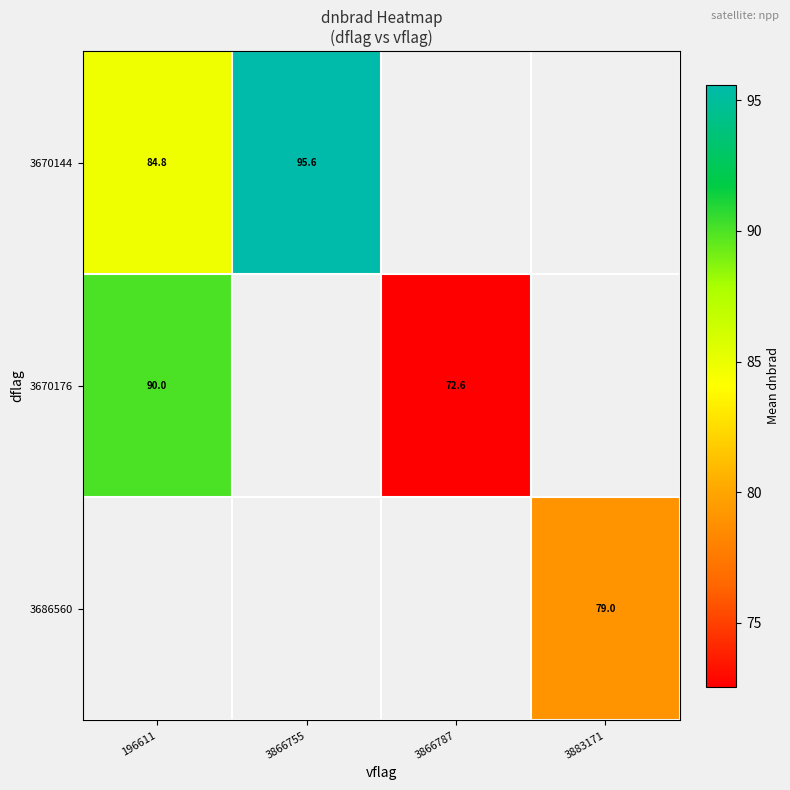

How many distinct data groups are displayed?

3